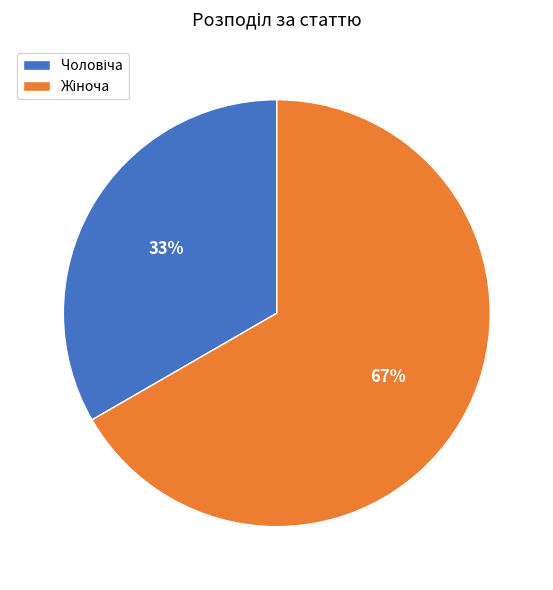

To the nearest percent, what is the average slice percentage?

50%